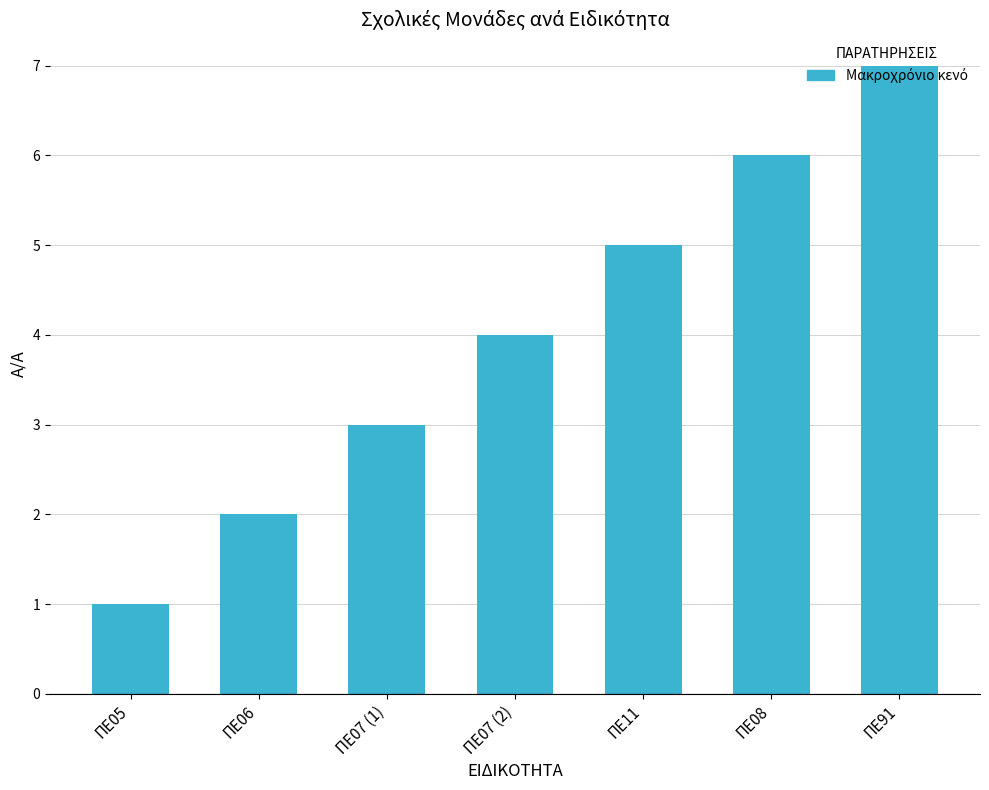

The chart shows a value of 7 at ΠΕ07 (2). True or false?

False